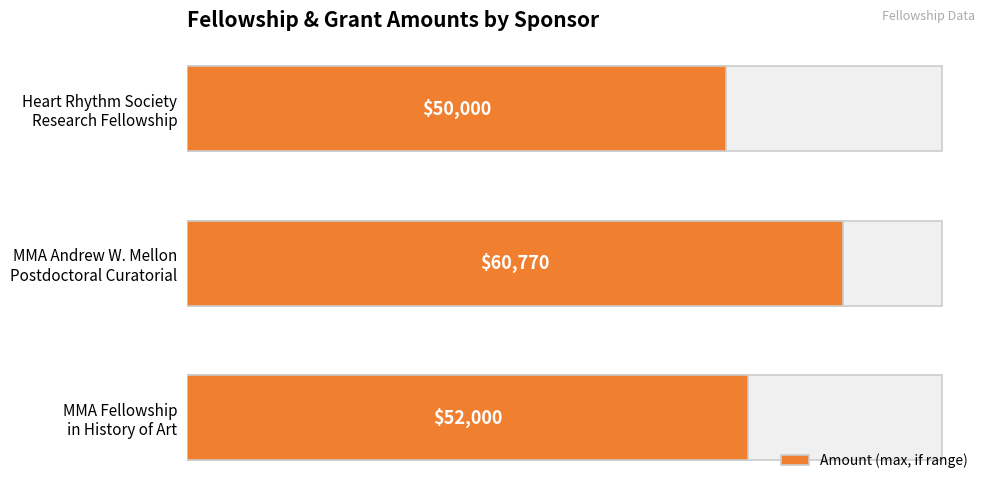

What is the difference between the maximum and minimum values?

10770